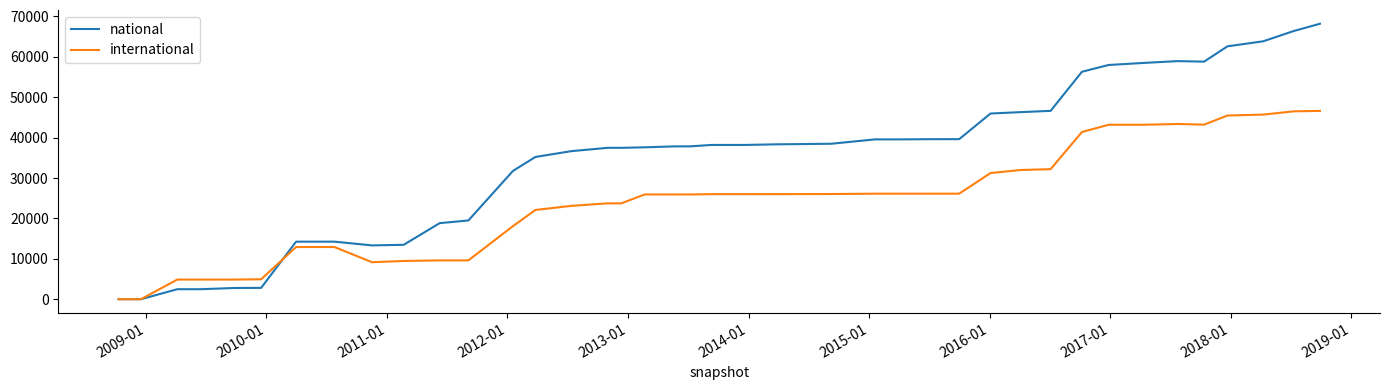

What is the greatest value displayed?

68198